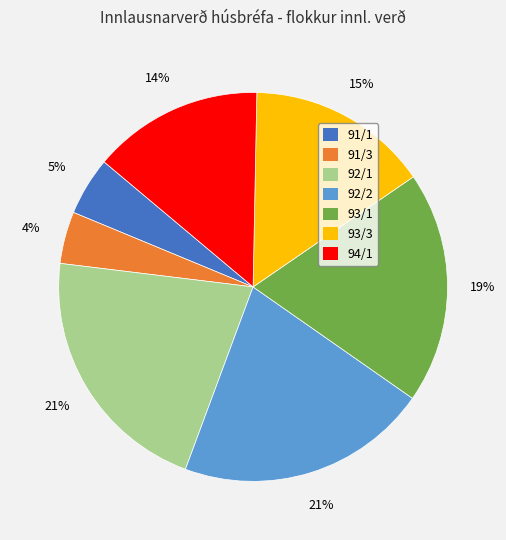

To the nearest percent, what portion does 93/3 represent?

15%